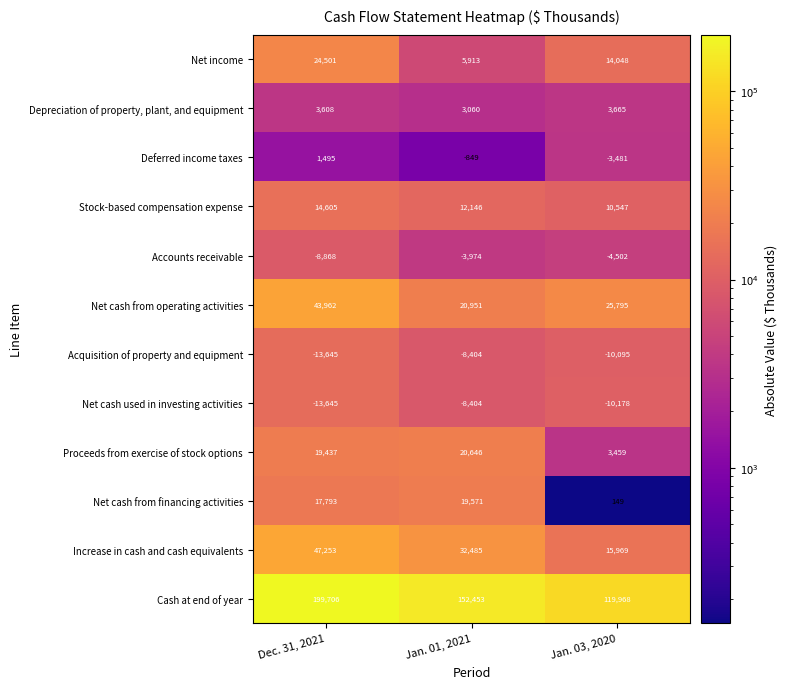

Which series has the largest total across all categories?

Cash at end of year